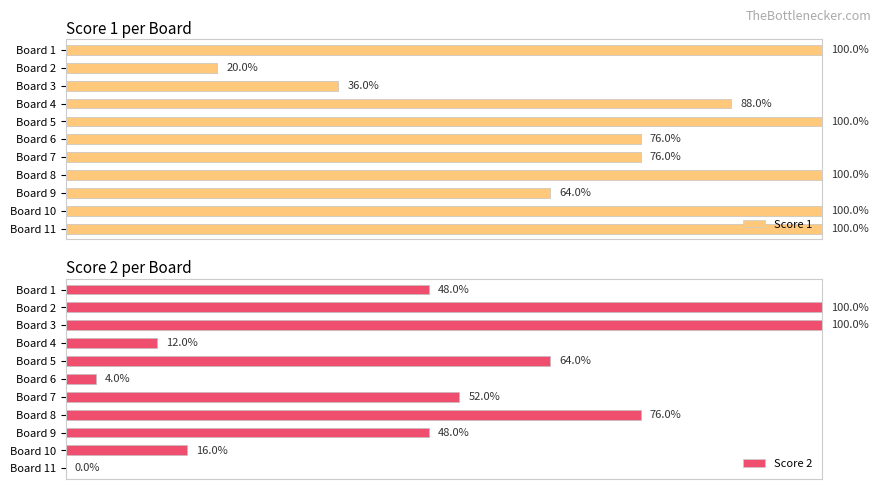

How many categories are shown in the chart?

11